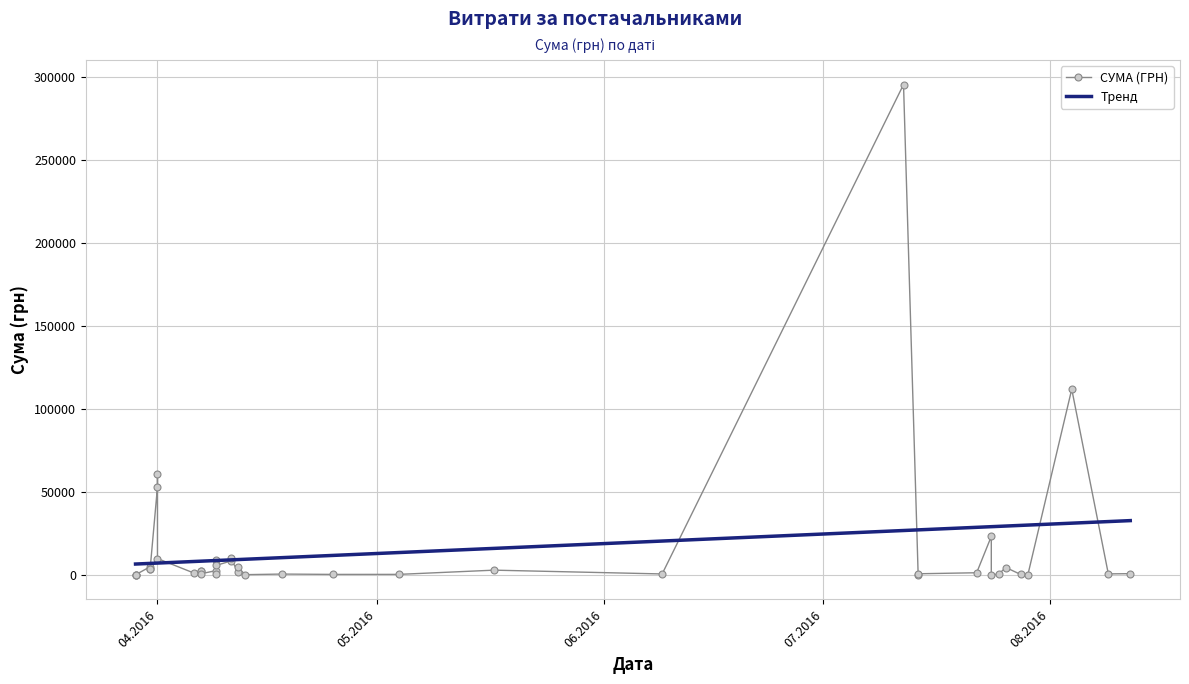

How many times do СУМА (ГРН) and Тренд cross each other?

10